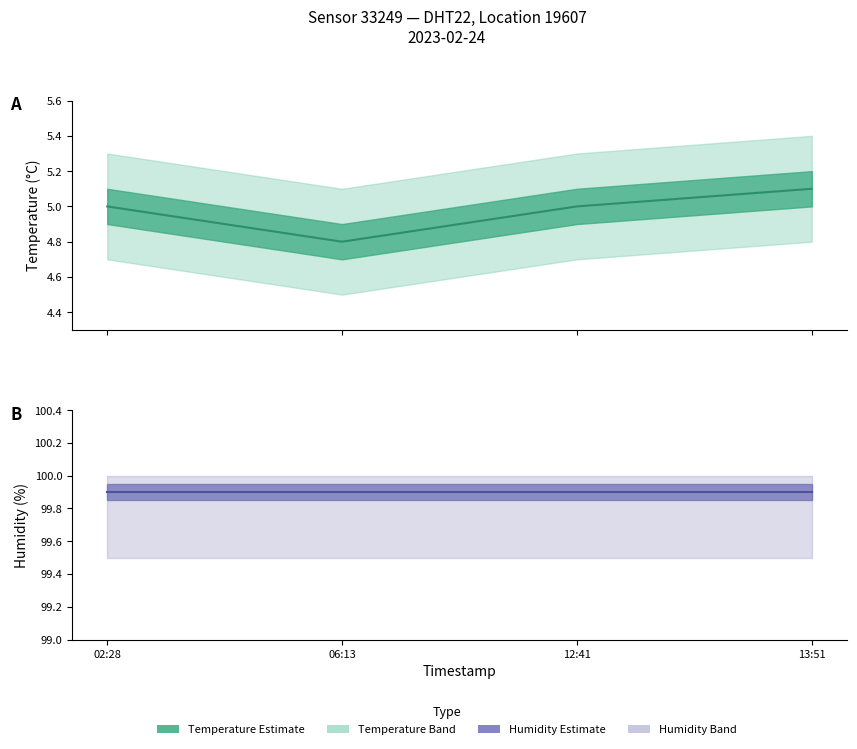

What is the change in value from 12:41 to 13:51?

+0.1